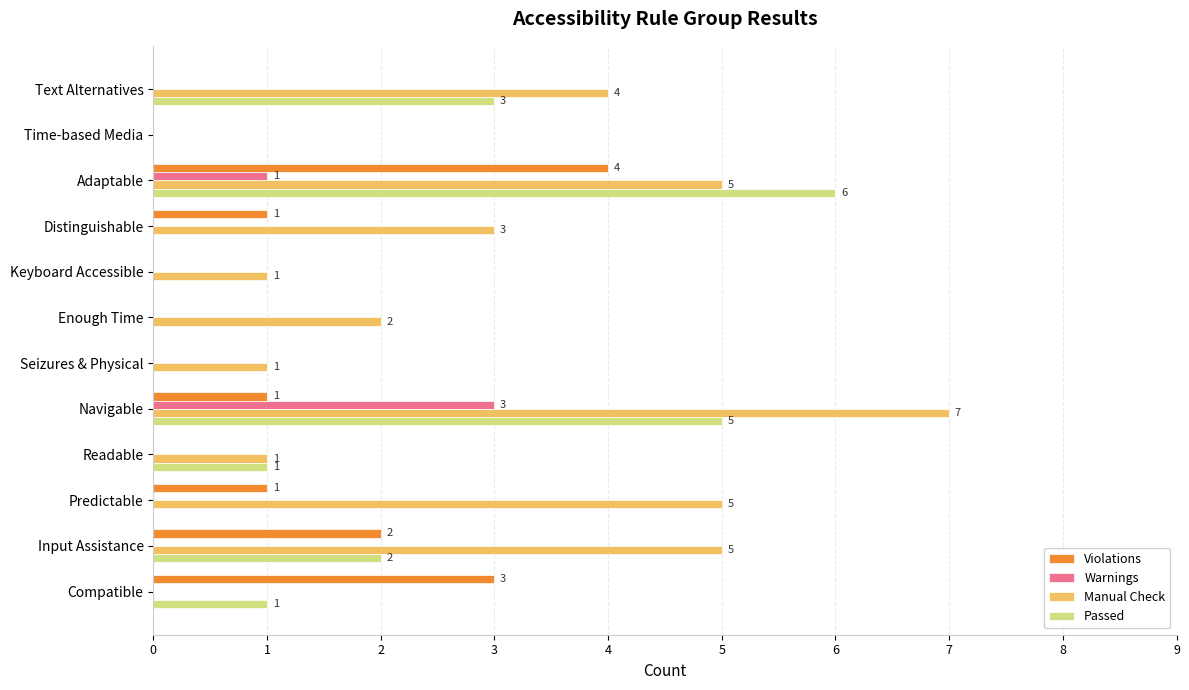

How many values in Warnings are above zero?

2